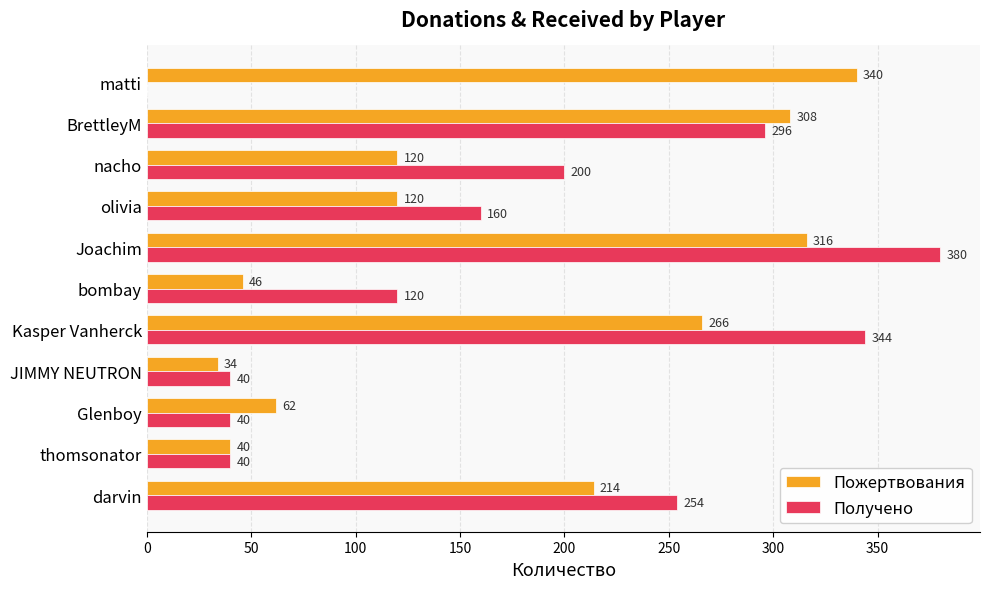

The Пожертвования series shows 40 at thomsonator. True or false?

True